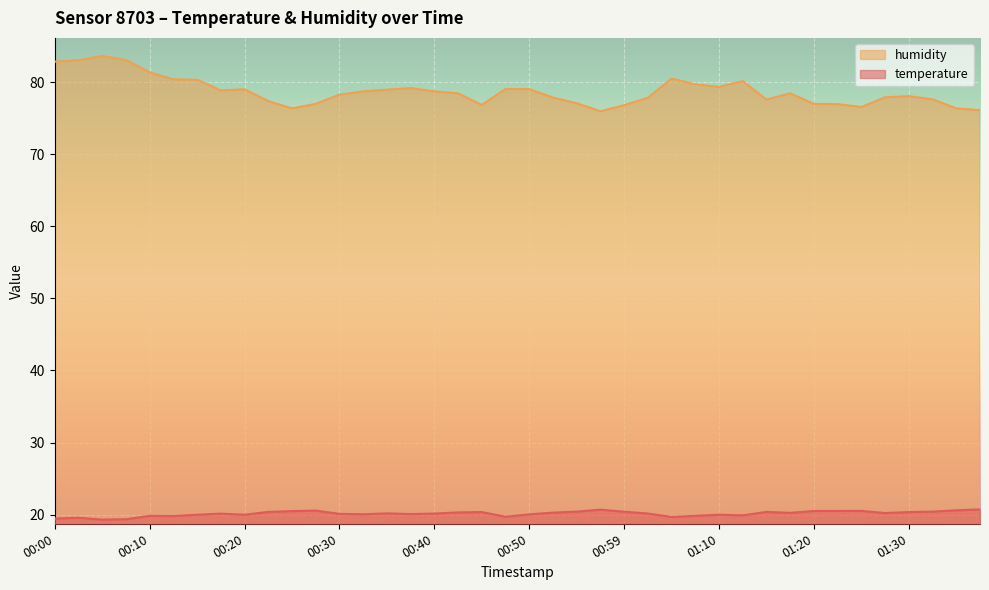

Which series has the largest total across all categories?

humidity